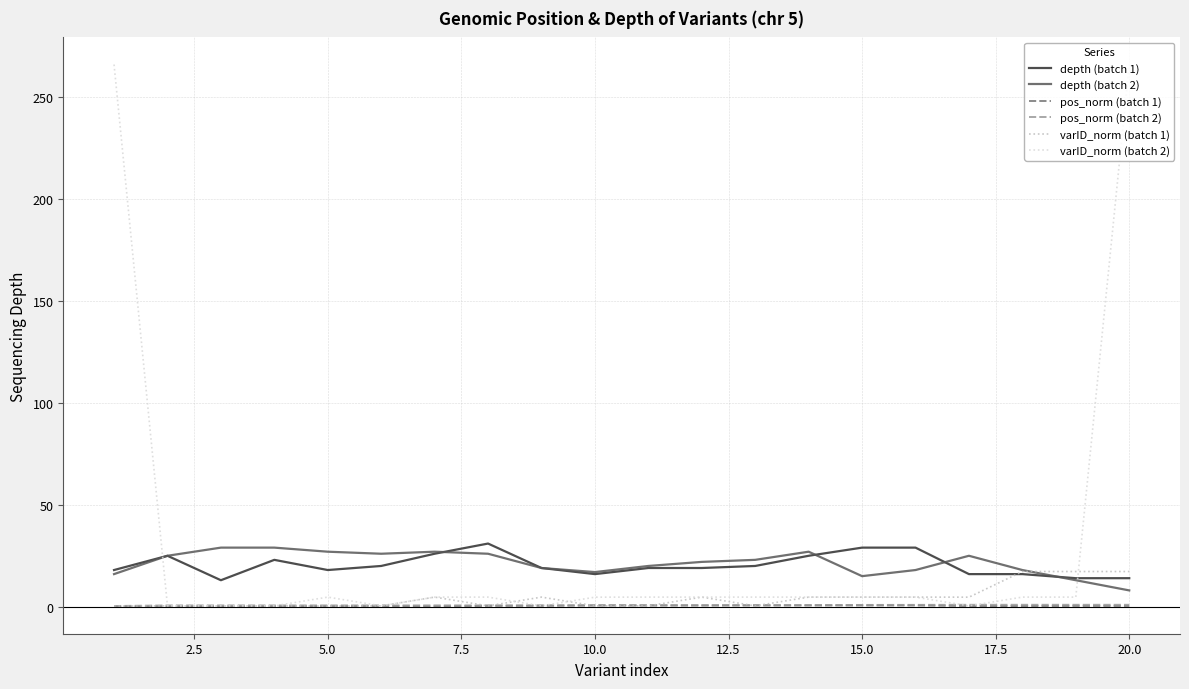

What is the highest value of the depth (batch 2) series?

29.0